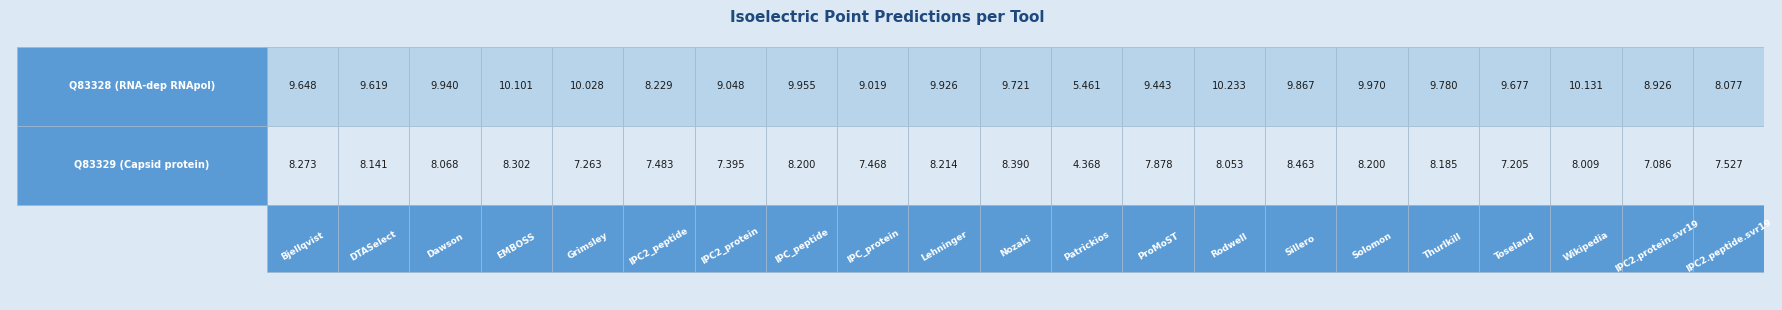

Reading left to right, list all the values displayed in this chart.

Bjellqvist: 9.6	8.3
DTASelect: 9.6	8.1
Dawson: 9.9	8.1
EMBOSS: 10.1	8.3
Grimsley: 10.0	7.3
IPC2_peptide: 8.2	7.5
IPC2_protein: 9.0	7.4
IPC_peptide: 10.0	8.2
IPC_protein: 9.0	7.5
Lehninger: 9.9	8.2
Nozaki: 9.7	8.4
Patrickios: 5.5	4.4
ProMoST: 9.4	7.9
Rodwell: 10.2	8.1
Sillero: 9.9	8.5
Solomon: 10.0	8.2
Thurlkill: 9.8	8.2
Toseland: 9.7	7.2
Wikipedia: 10.1	8.0
IPC2.protein.svr19: 8.9	7.1
IPC2.peptide.svr19: 8.1	7.5